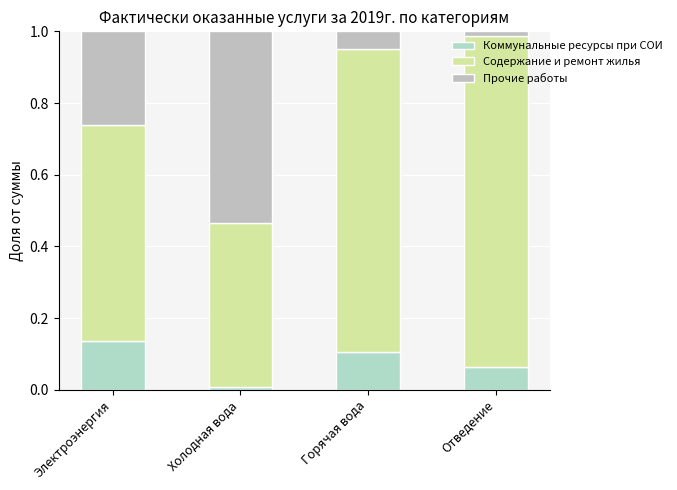

What is the total value across all series at Электроэнергия?

1.0